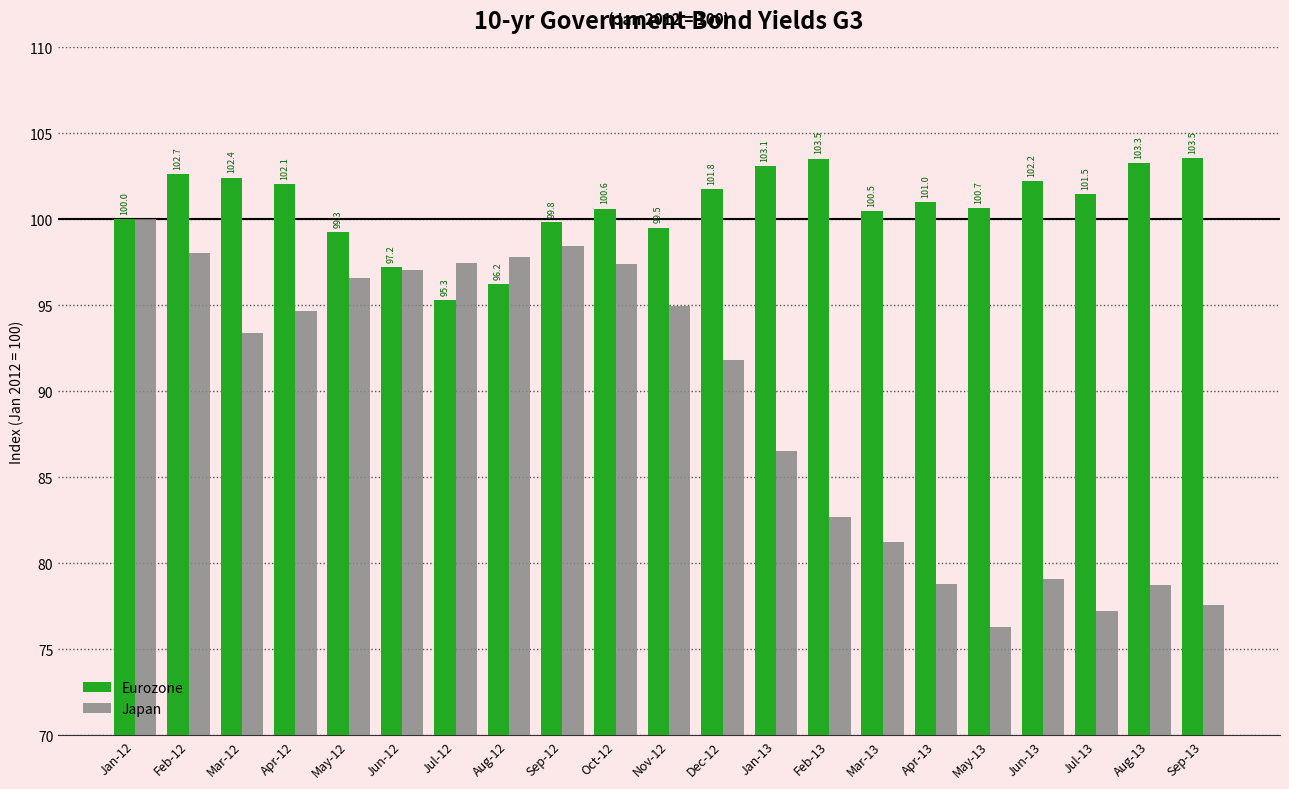

At which category does the chart reach its minimum across all series?

May-13